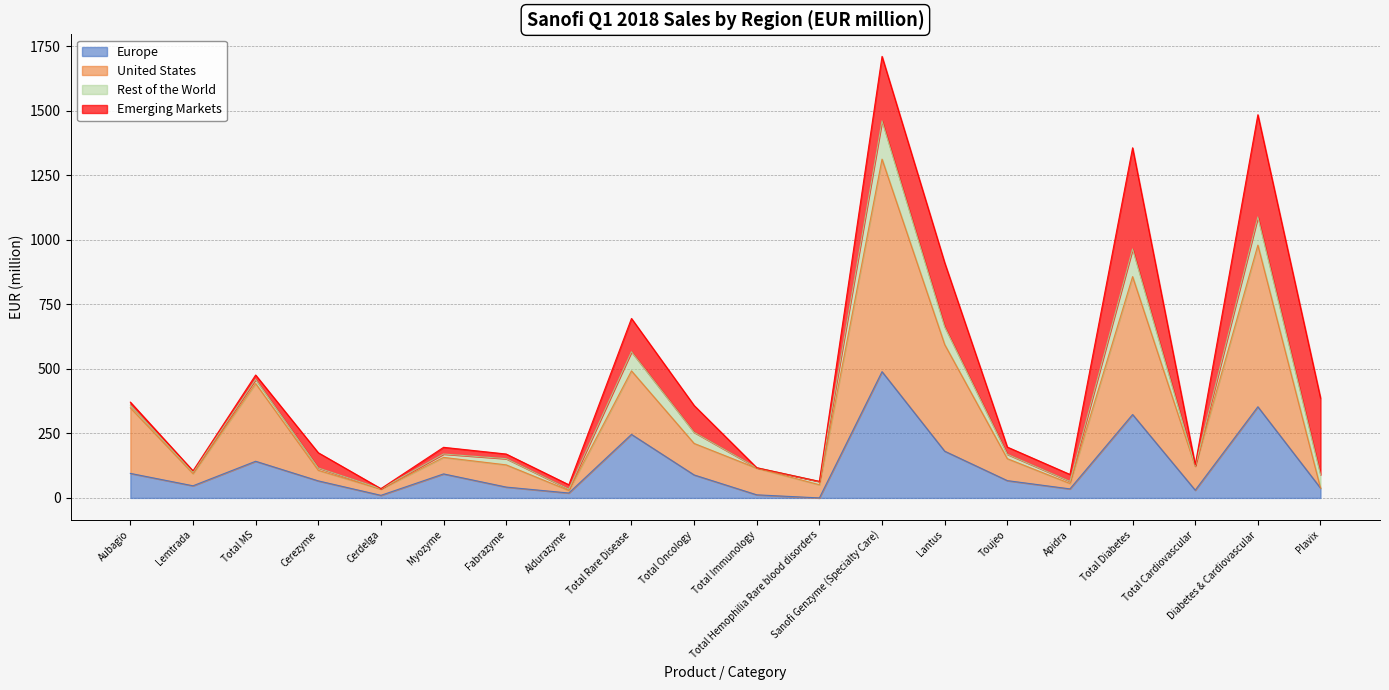

What is the label of the 1st point from the right?

Plavix